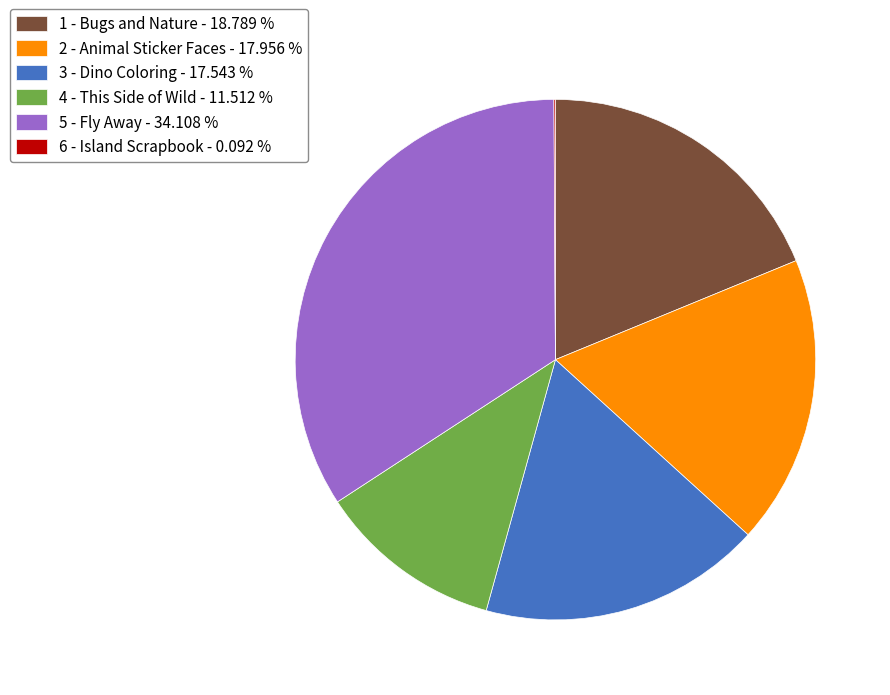

Which category has the biggest portion of the pie?

5 - Fly Away